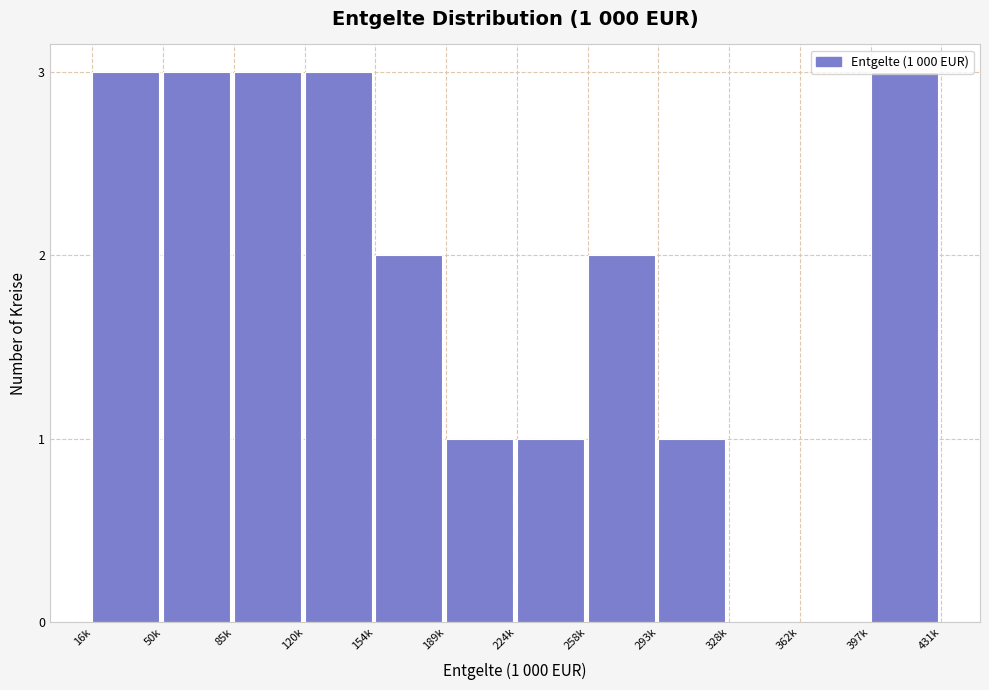

The chart shows a value of 0 at 189k. True or false?

False